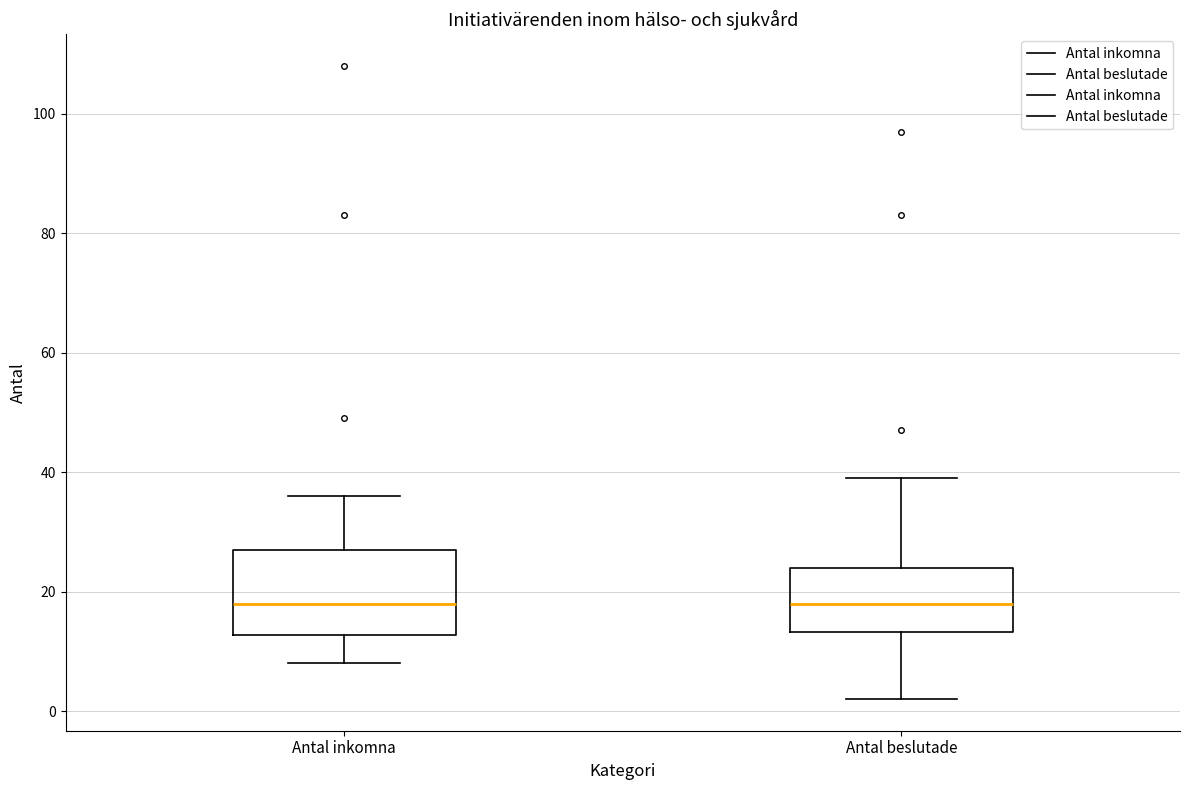

Where does the upper whisker of the box for Antal inkomna end on the y-axis? The values are not printed on the chart, so give them approximately, as read against the axis.

36